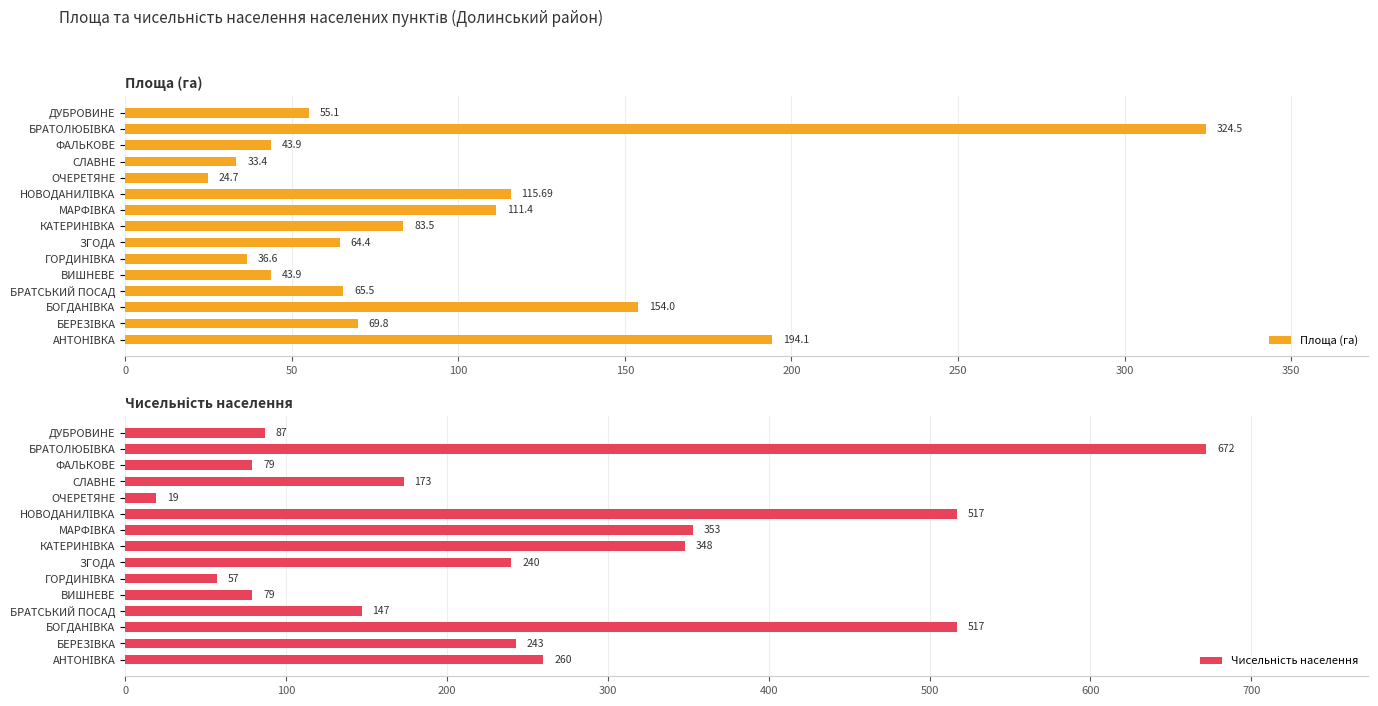

What is the difference between the second highest and minimum values in the Площа (га) series?

169.4